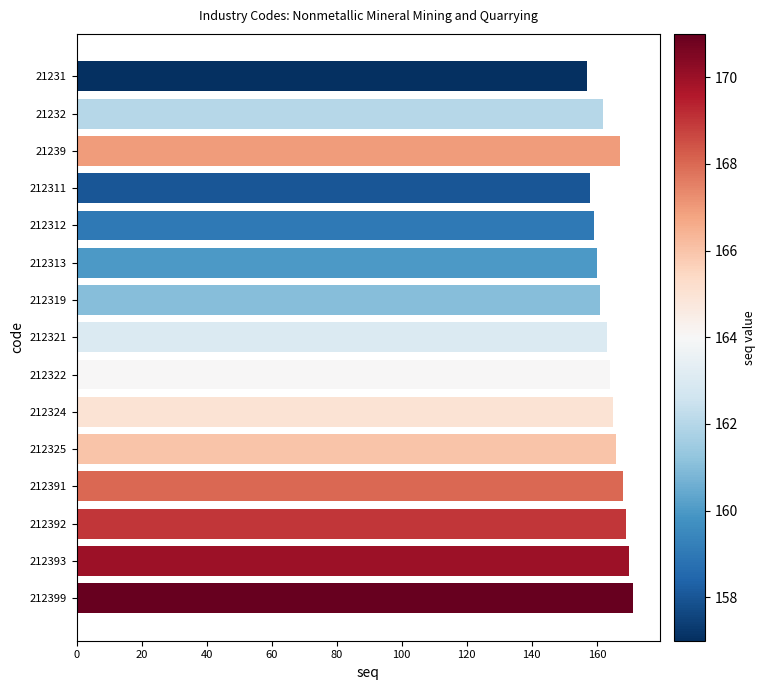

What is the smallest value displayed?

157